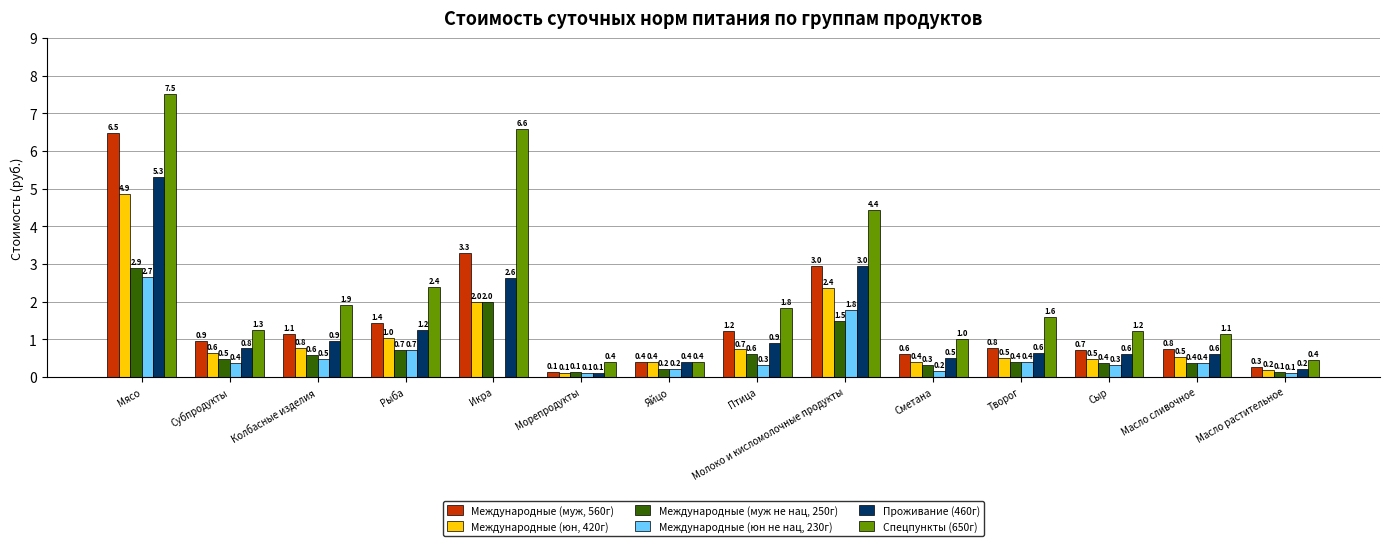

Which series has the largest total across all categories?

Спецпункты (650г)